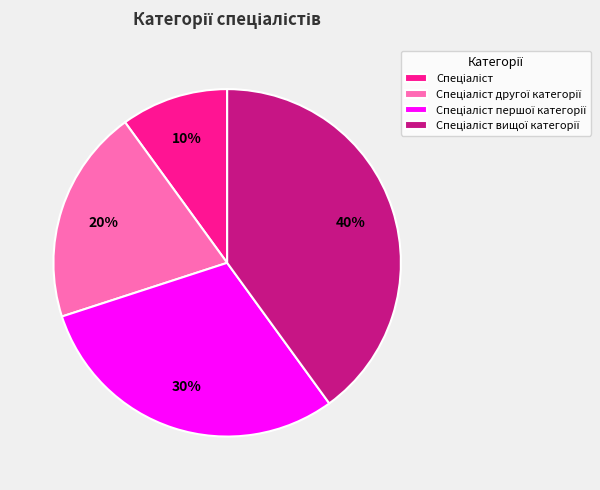

To the nearest percent, what is the difference between the largest and smallest slice percentages?

30%